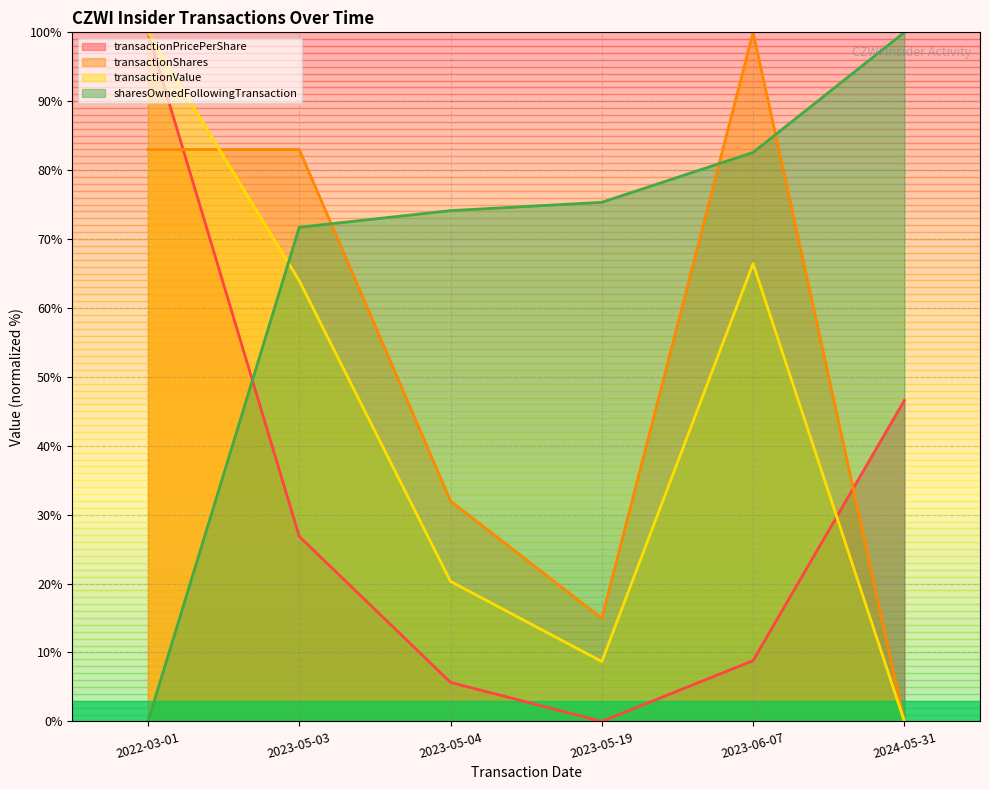

At which label does transactionValue first exceed 63?

2022-03-01